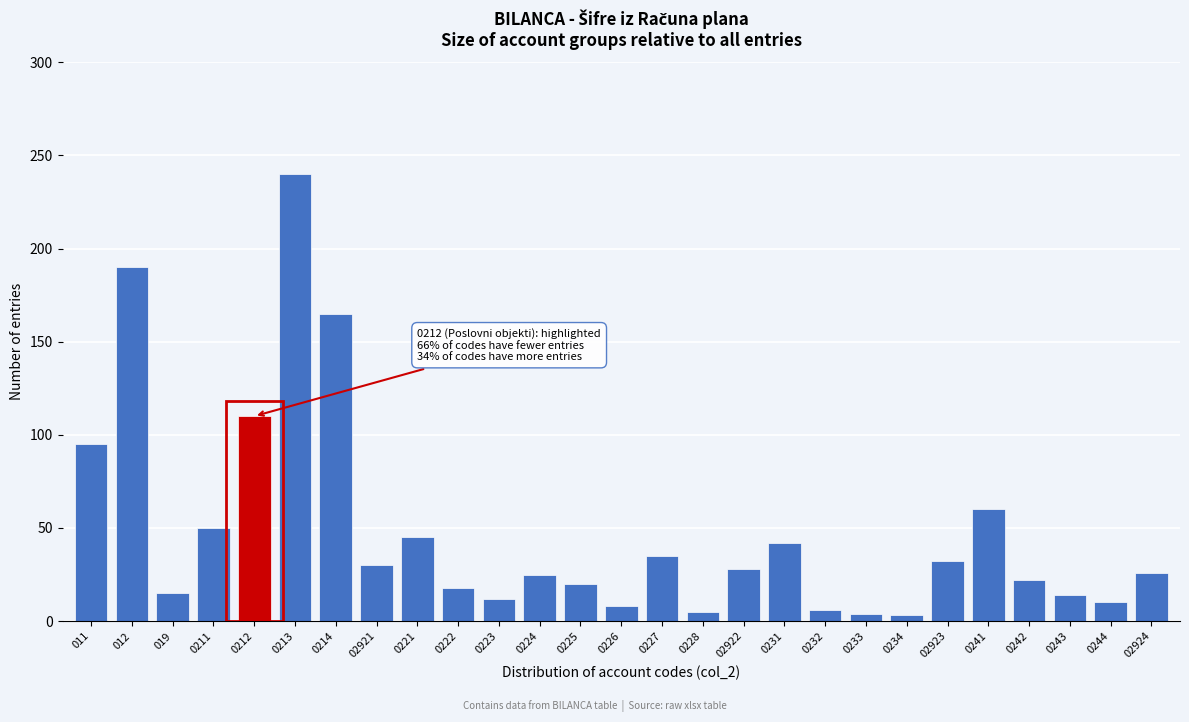

What is the maximum value shown in the chart?

240